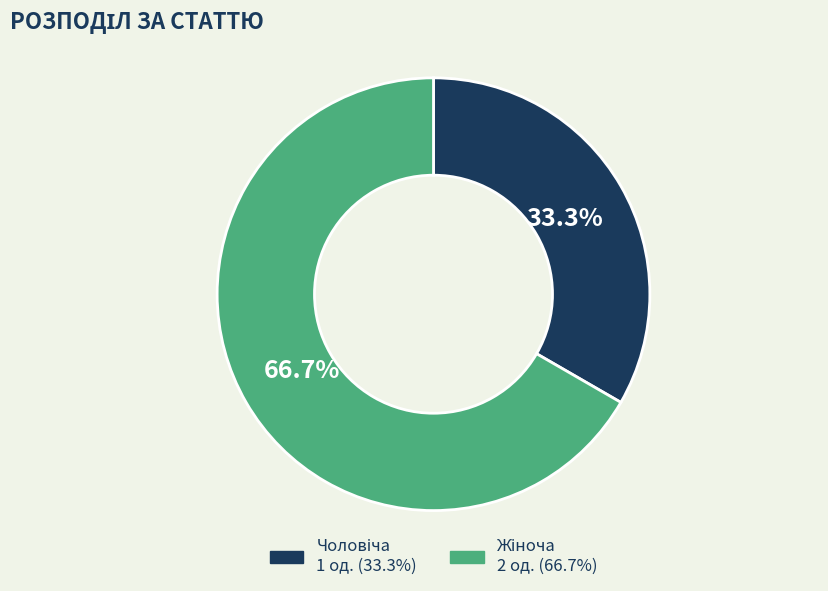

Is there a majority slice in this chart?

Yes